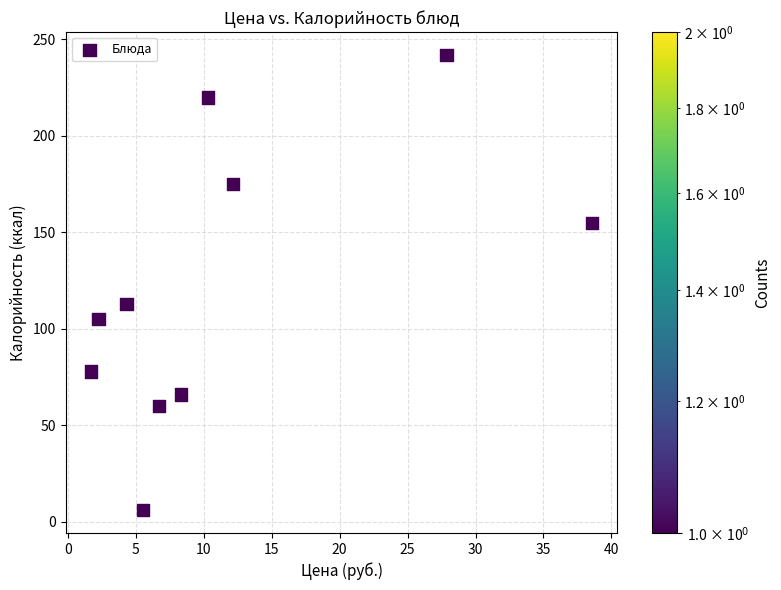

What is the average Y value?

122